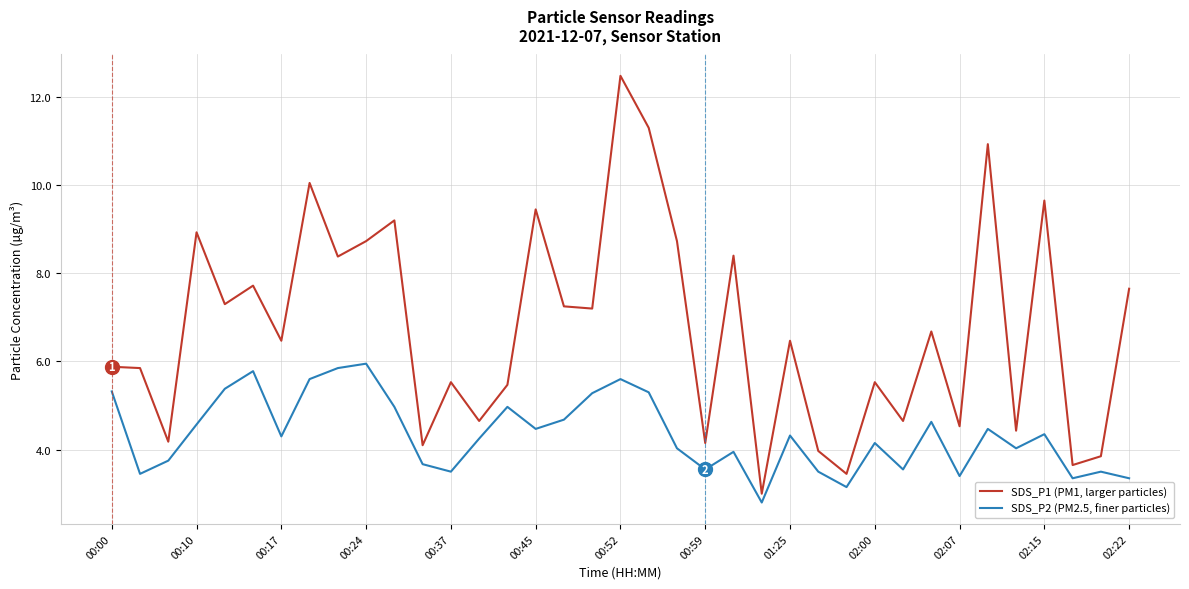

What is the lowest value of the SDS_P2 (PM2.5, finer particles) series?

2.8